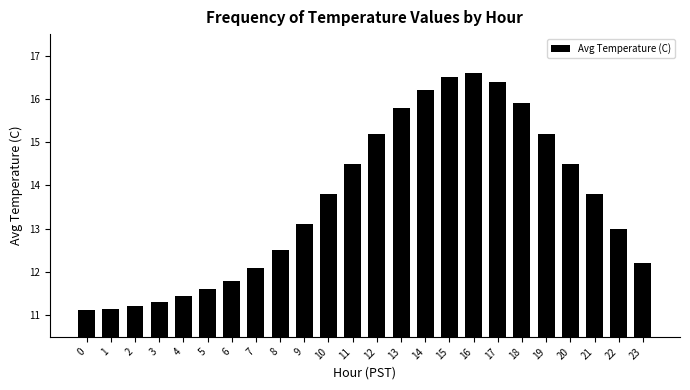

What is the average value?

13.6